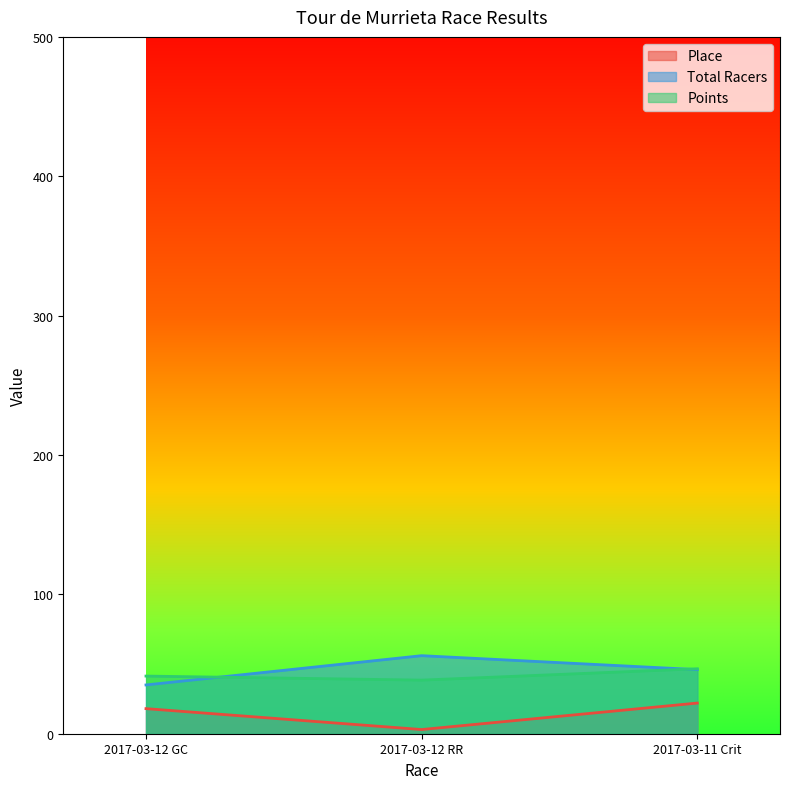

How many lines are shown in the chart?

3